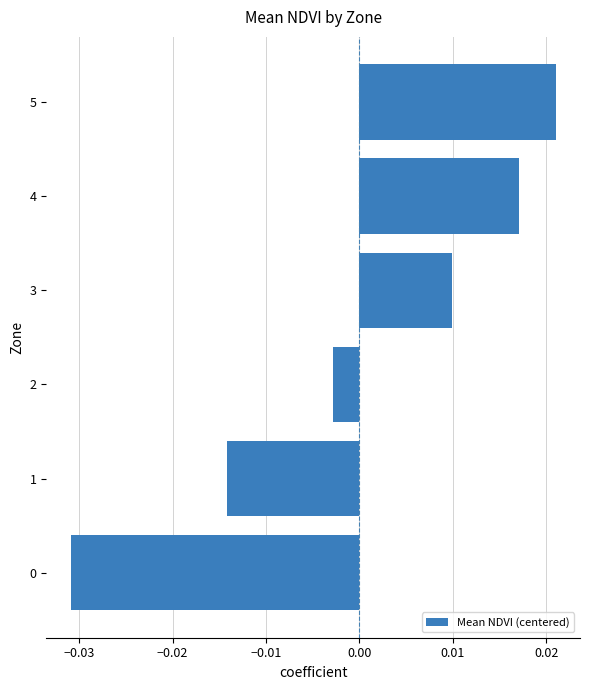

What is the difference between the maximum and minimum values?

0.1